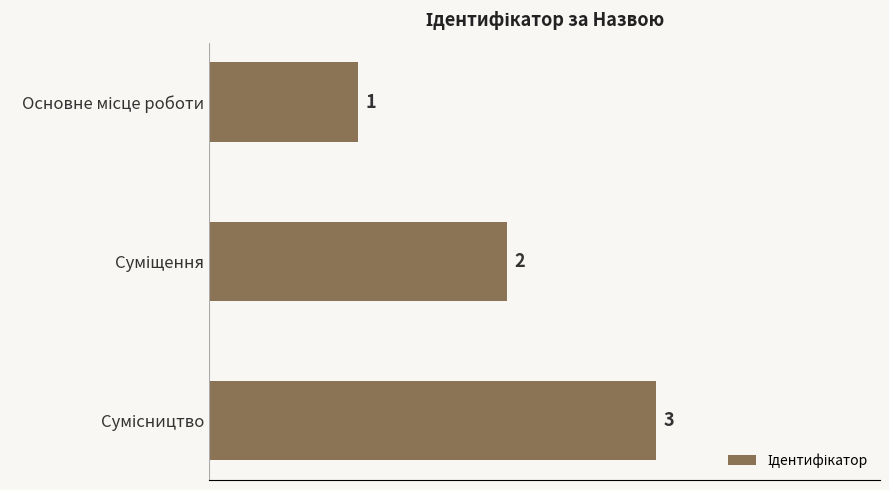

What is the smallest value displayed?

1